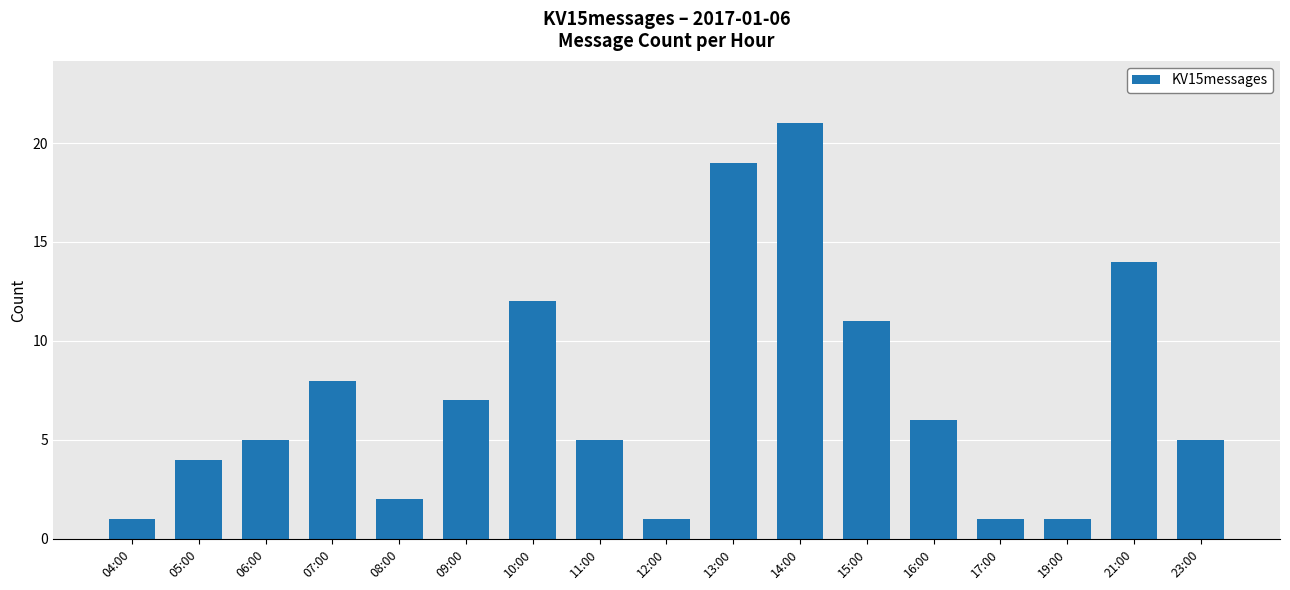

What value does the data have at 06:00, to the nearest 5?

5